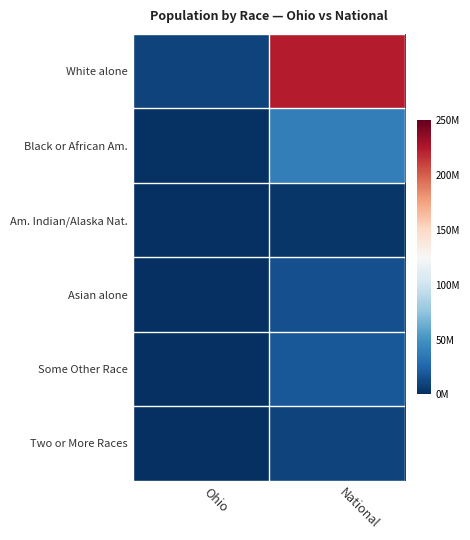

Reading right to left, transcribe all the data shown in this chart.

White alone: National=223553265	Ohio=9539437
Black or African Am.: National=38929319	Ohio=1407681
Am. Indian/Alaska Nat.: National=2932248	Ohio=25292
Asian alone: National=14674252	Ohio=192233
Some Other Race: National=19107368	Ohio=130030
Two or More Races: National=9009073	Ohio=237765